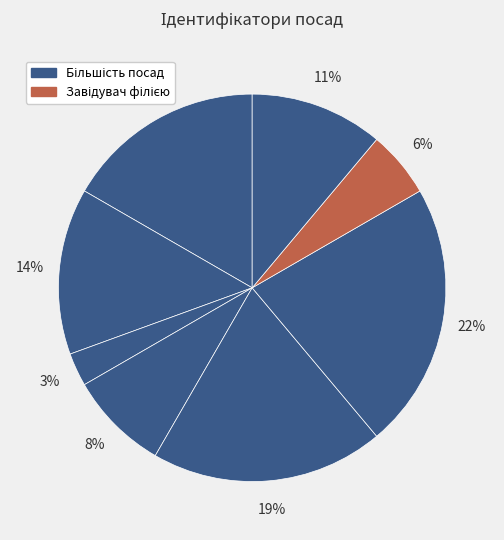

To the nearest percent, what is the difference between the largest and smallest slice percentages?

19%